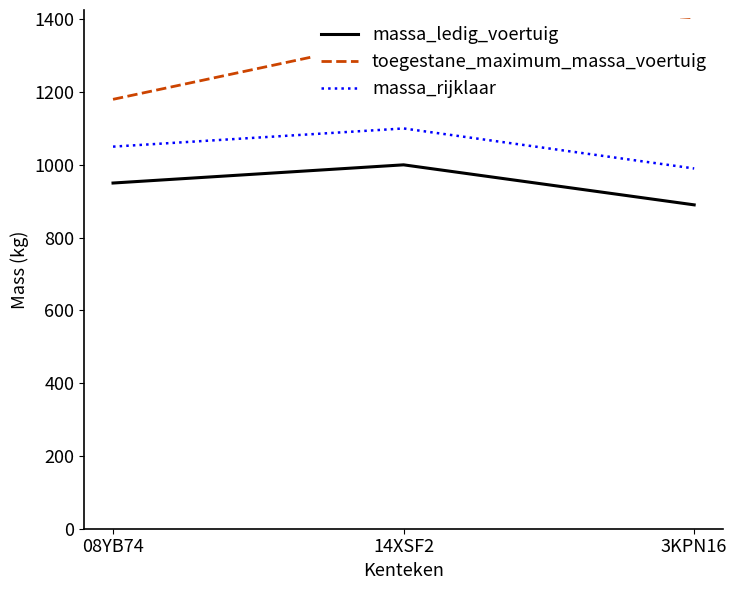

What is the difference between the maximum and minimum values in the massa_ledig_voertuig series?

110